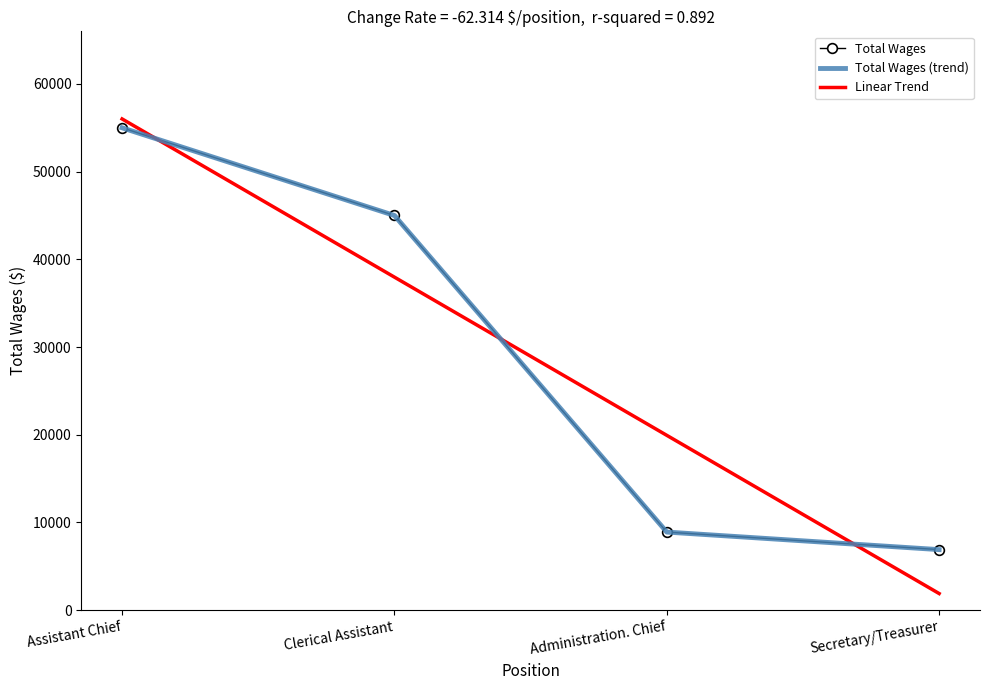

Reading right to left, list all the values displayed in this chart.

Total Wages: 6900.0	8900.0	45000.0	55000.0
Total Wages (trend): 6900.0	8900.0	45000.0	55000.0
Linear Trend: 1890.0	19930.0	37970.0	56010.0